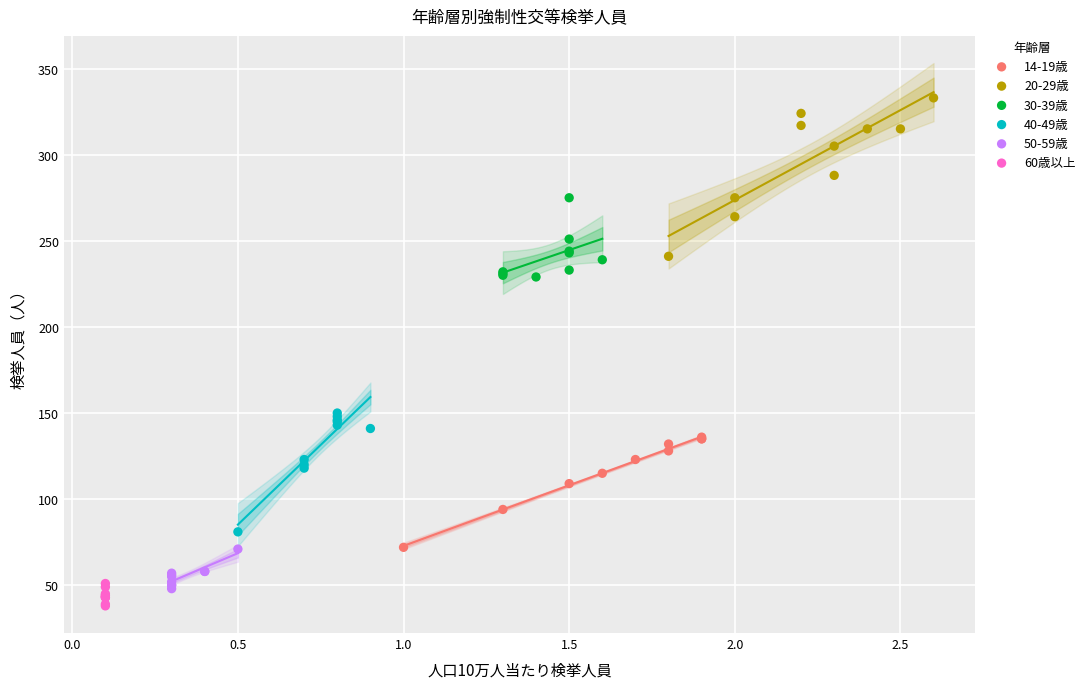

Which series contains the highest Y value?

20-29歳